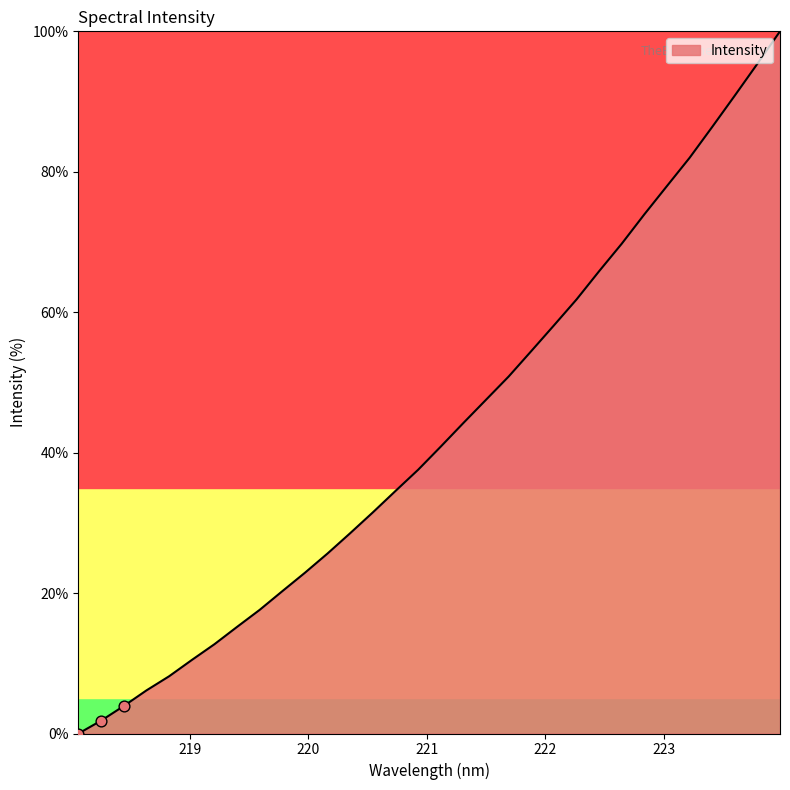

What is the difference between the maximum and minimum values?

100.0